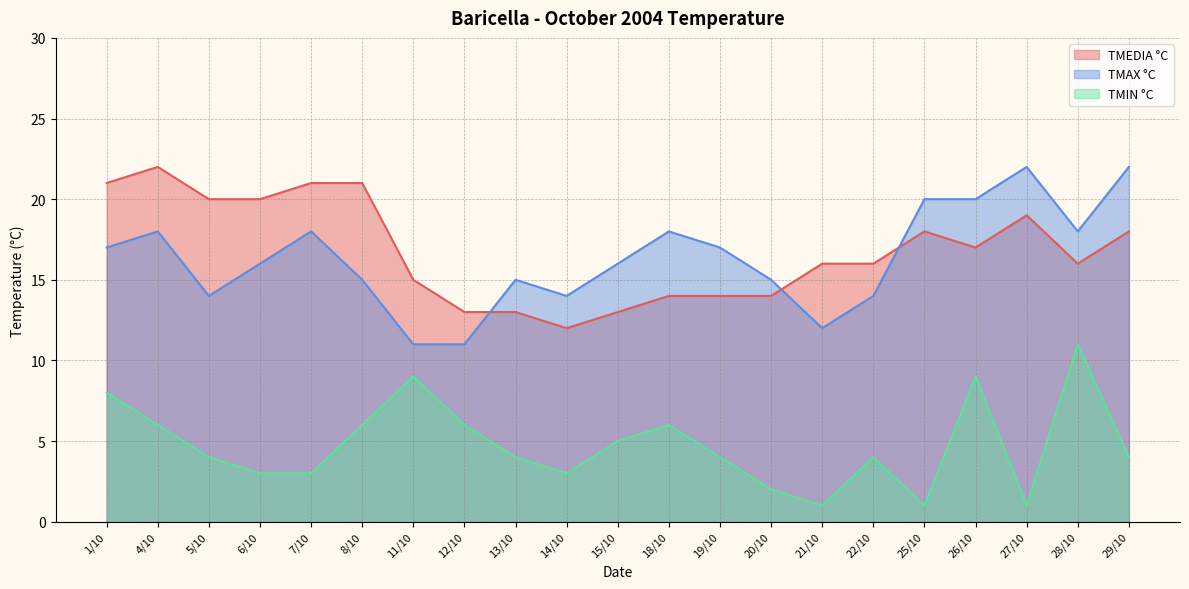

What is the average value of the TMEDIA °C series?

17